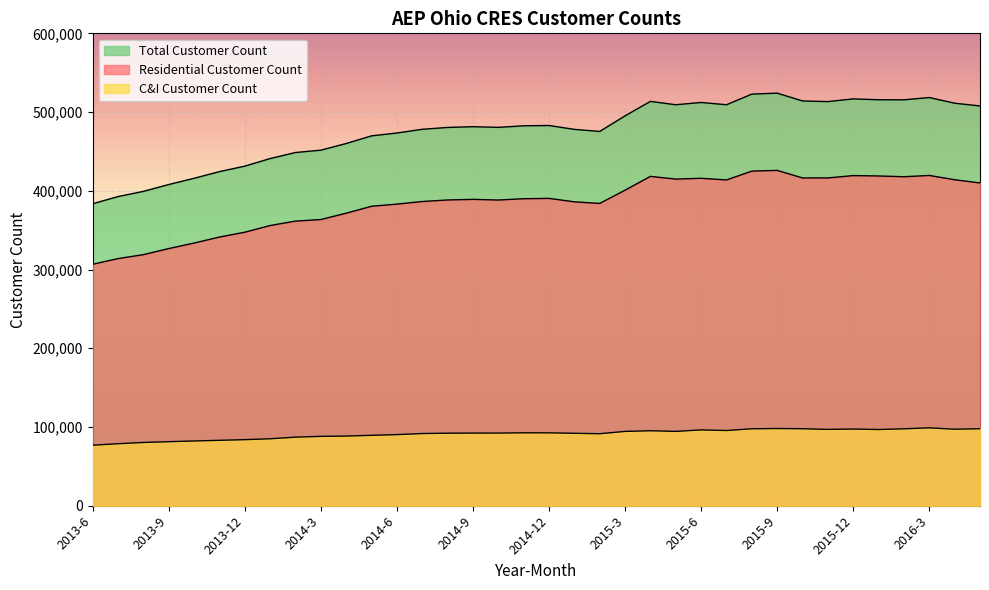

True or false: Total Customer Count and C&I Customer Count cross at least once.

False